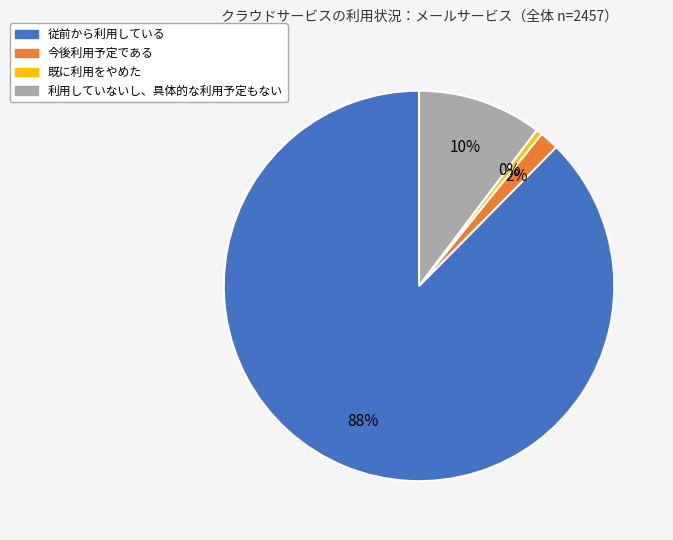

How many segments does this pie chart have?

4